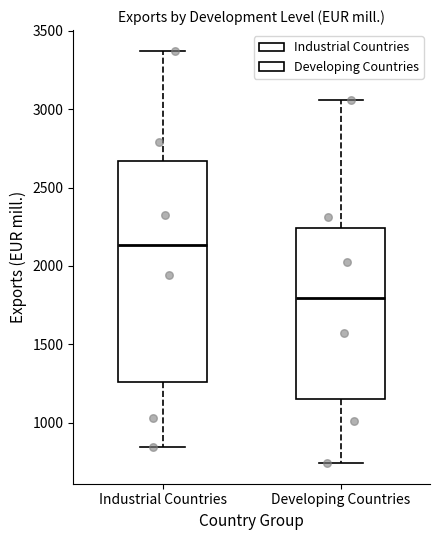

Where does the upper whisker of the box for Industrial Countries end on the y-axis? The values are not printed on the chart, so give them approximately, as read against the axis.

3350